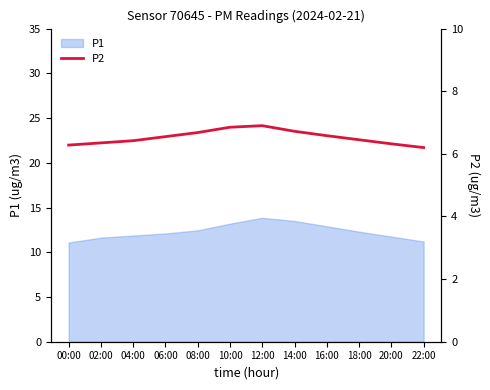

What is the change in value from 04:00 to 06:00?

+0.1